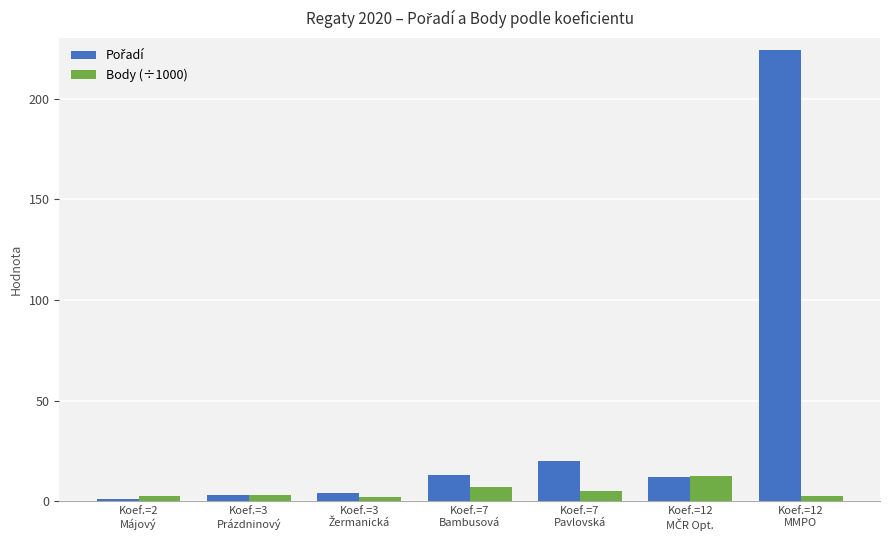

What is the value of the Body (÷1000) bar at the 5th from the left?

5.3